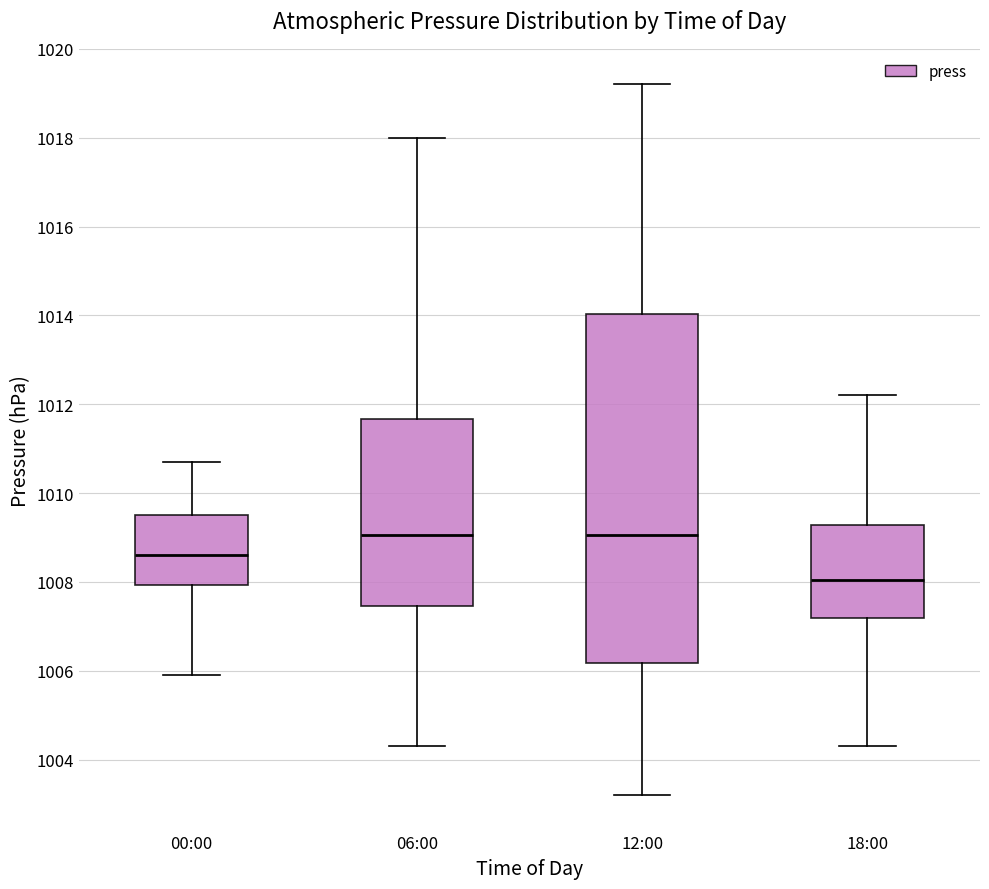

Where does the upper whisker of the box for 06:00 end on the y-axis? The values are not printed on the chart, so give them approximately, as read against the axis.

1018.0